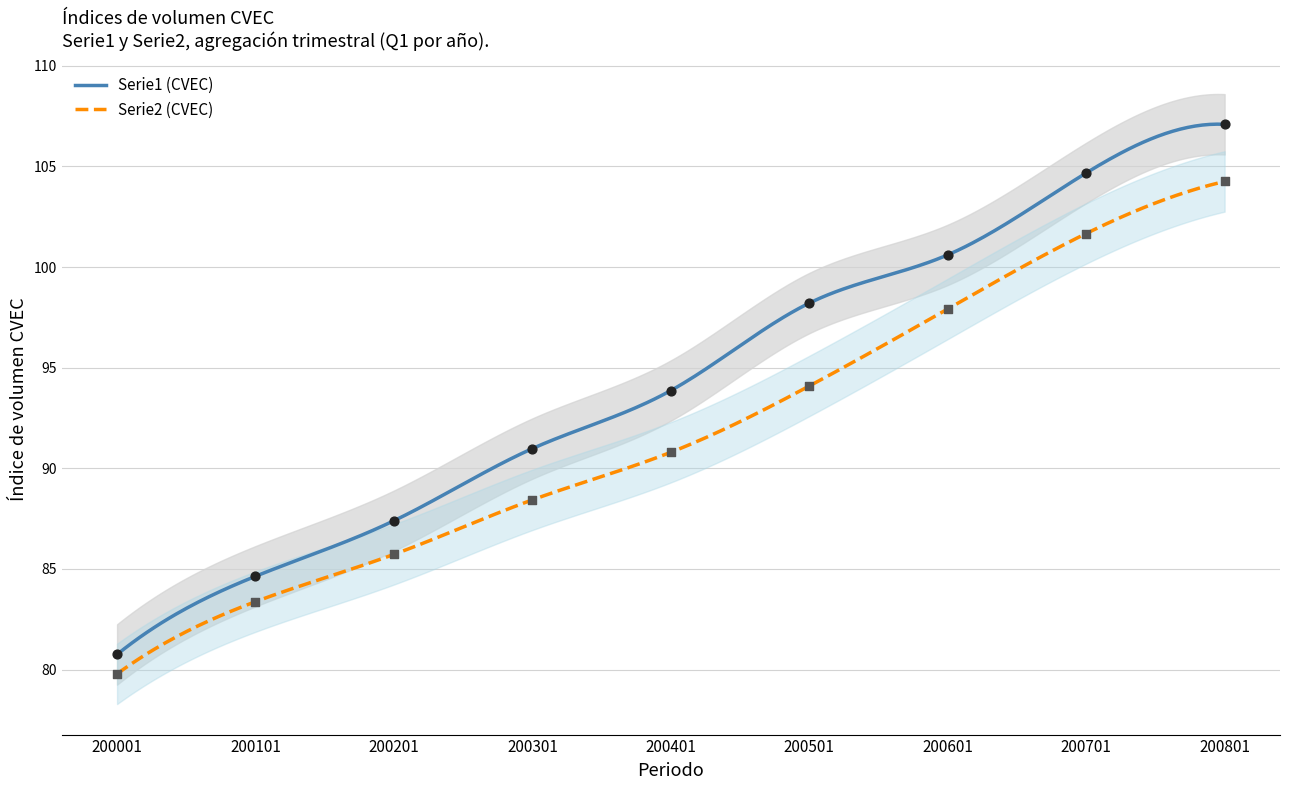

What is the highest value of the Serie1 (CVEC) series?

107.1